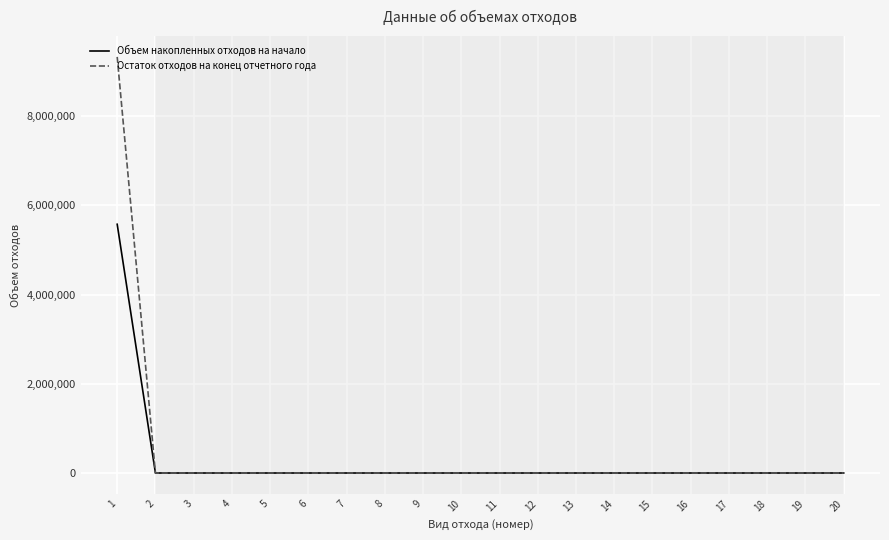

What is the difference between the maximum and minimum values in the Объем накопленных отходов на начало series?

5577463.4